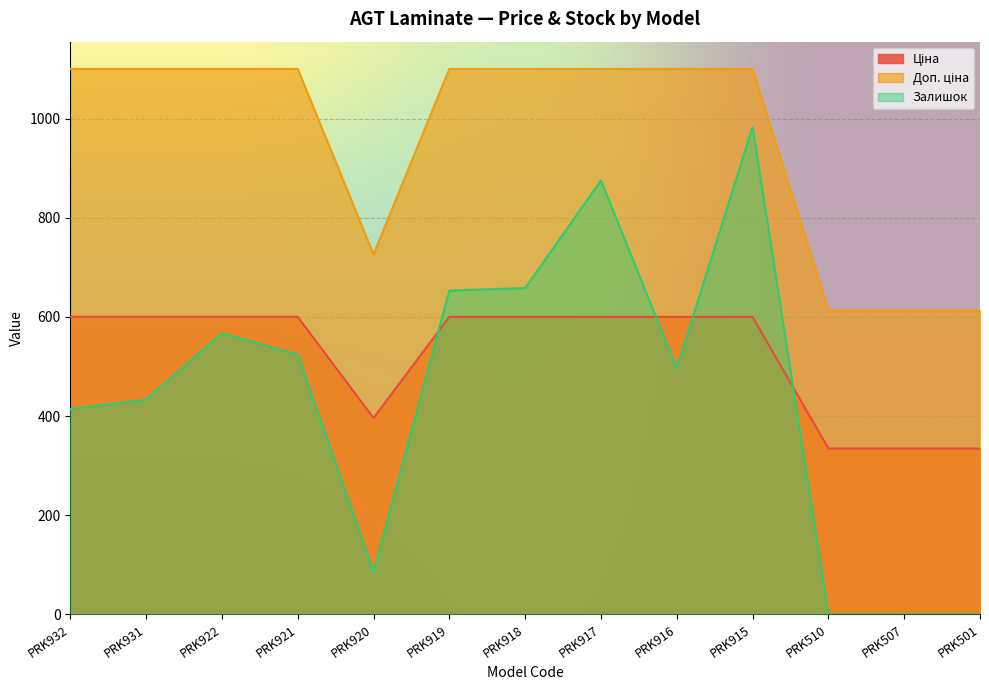

List the labels in order of Ціна value, smallest first.

PRK510, PRK507, PRK501, PRK920, PRK932, PRK931, PRK922, PRK921, PRK919, PRK918, PRK917, PRK916, PRK915